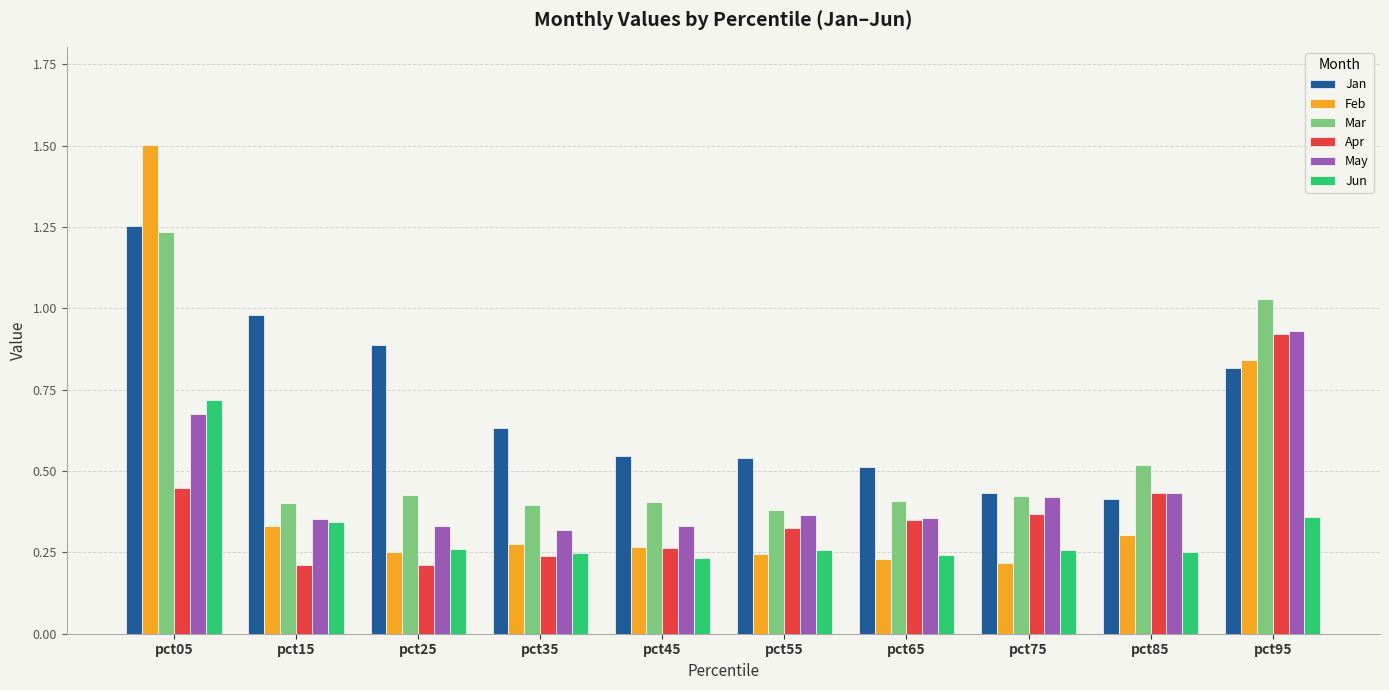

What is the sum of all Mar values?

5.6